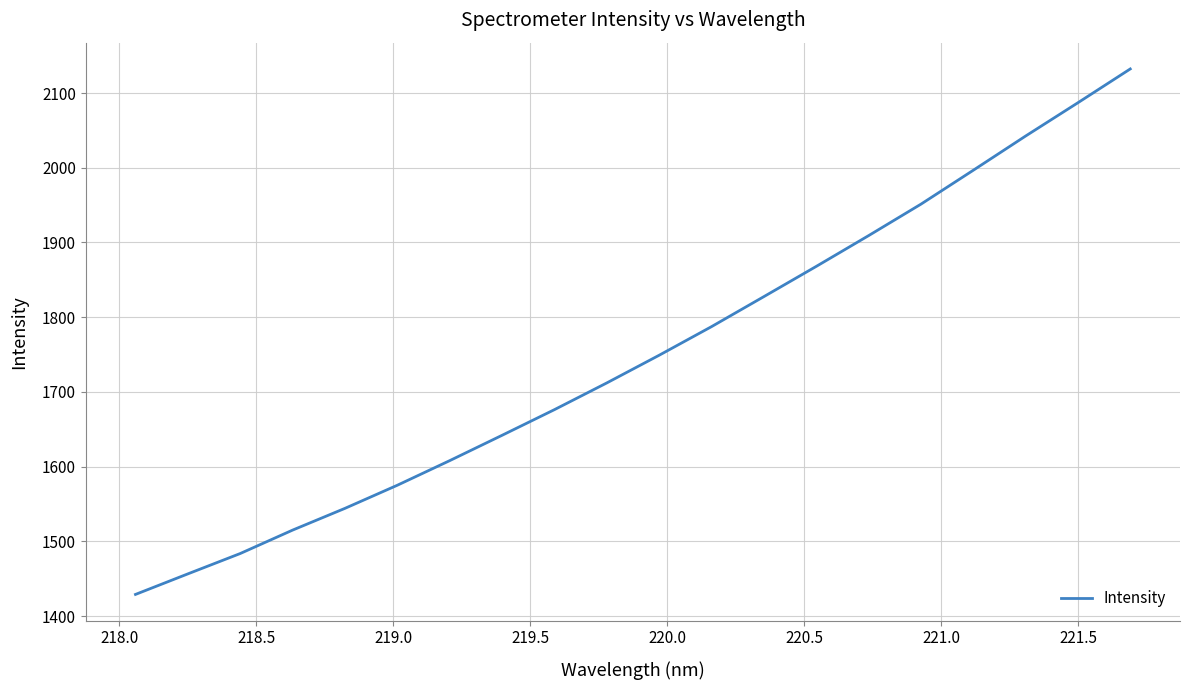

What is the difference between the maximum and minimum values?

703.2